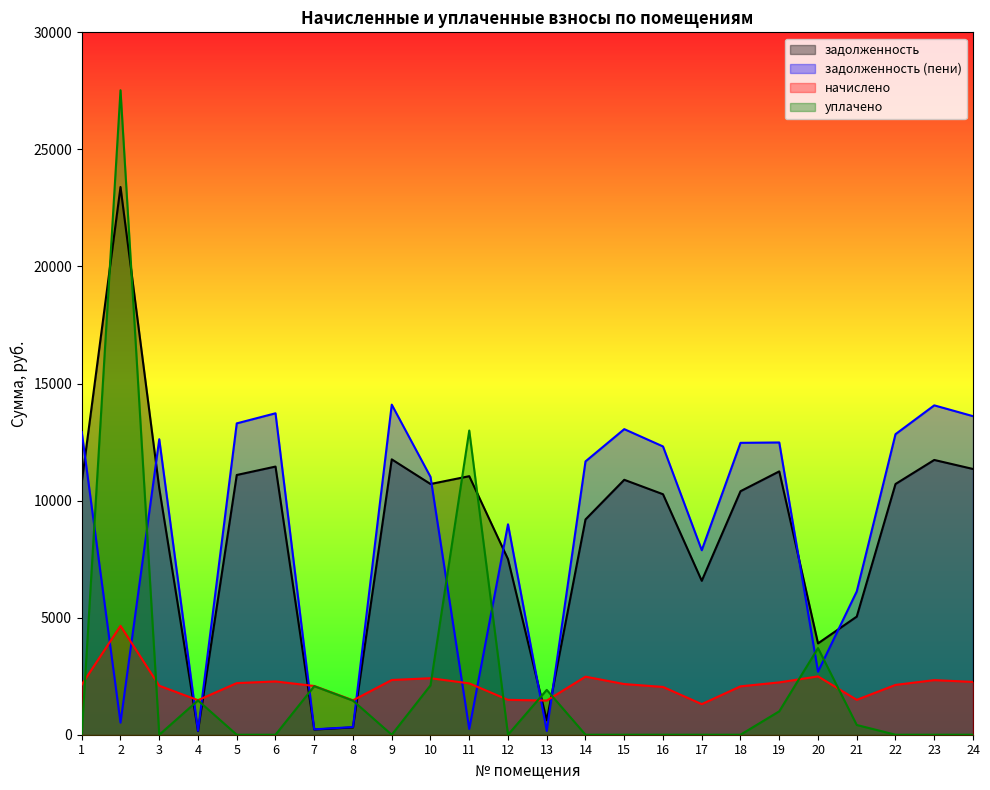

Where is the first local minimum for задолженность?

4